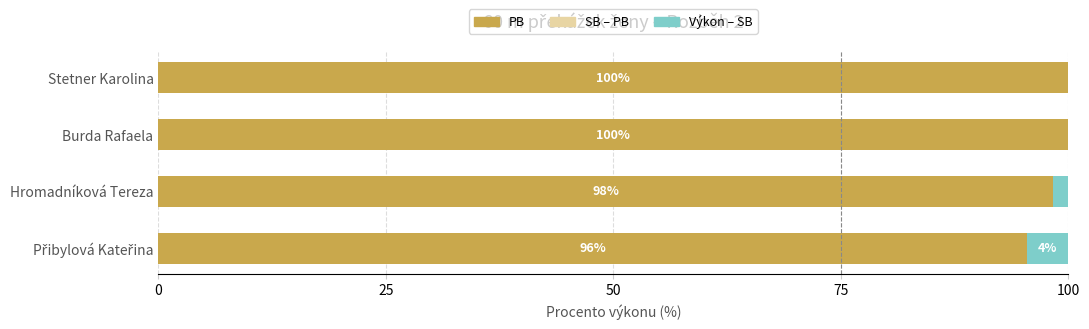

What is the total value across all series at Hromadníková Tereza?

100.0